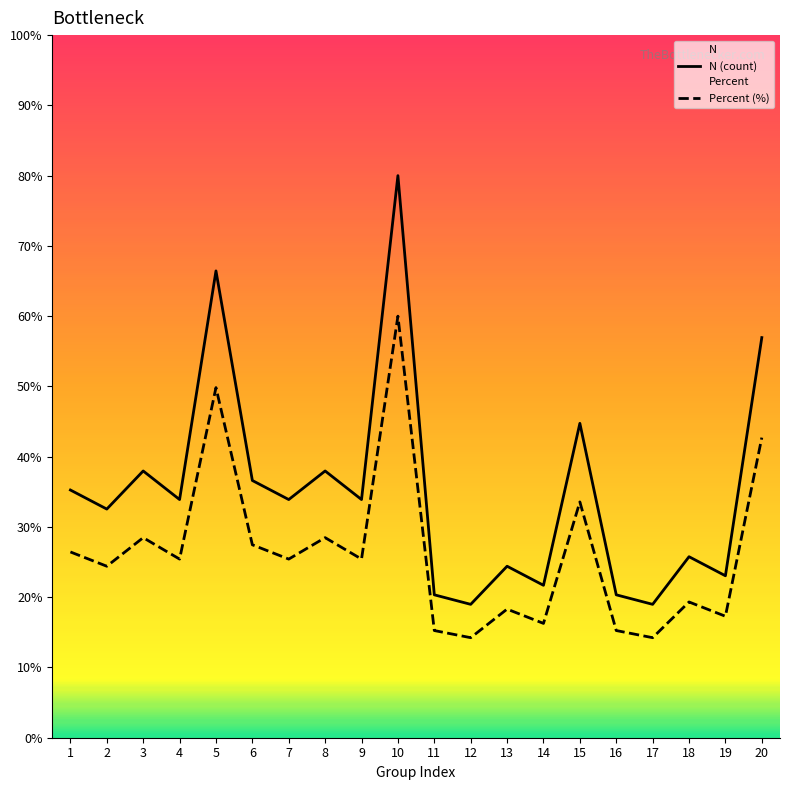

Reading left to right, list all the values displayed in this chart.

N (count): 35.3	32.5	38.0	33.9	66.4	36.6	33.9	38.0	33.9	80.0	20.3	19.0	24.4	21.7	44.7	20.3	19.0	25.8	23.1	56.9
Percent (%): 26.4	24.4	28.5	25.4	49.8	27.5	25.4	28.5	25.4	60.0	15.3	14.2	18.3	16.3	33.6	15.3	14.2	19.3	17.3	42.7